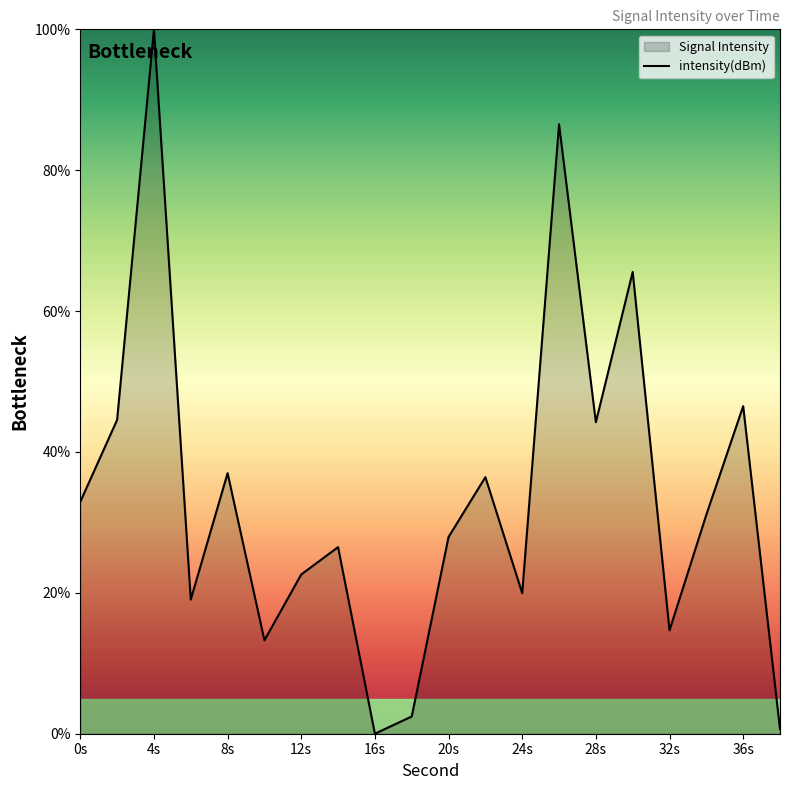

True or false: there are more than 2 points higher than both neighbors.

True